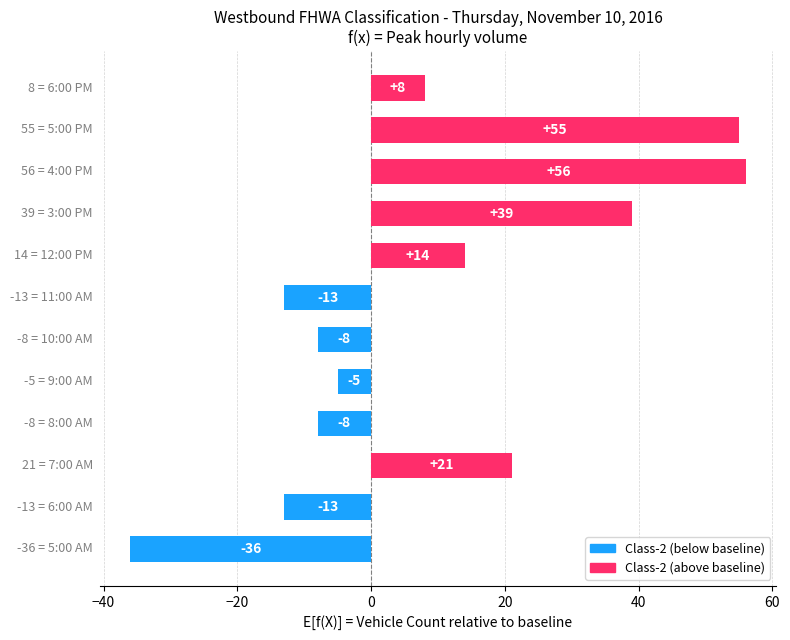

What is the difference between the maximum and minimum values?

92